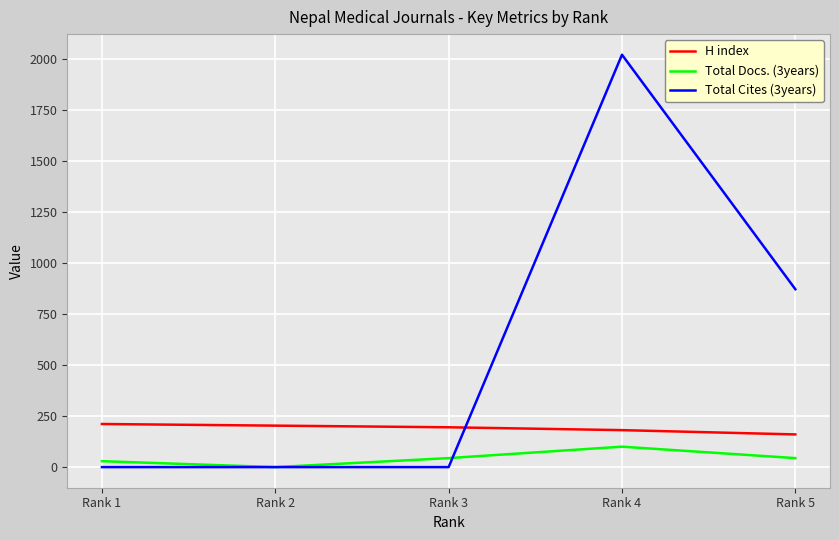

In Total Docs. (3years), how many points are higher than both neighbors (excluding endpoints)?

1